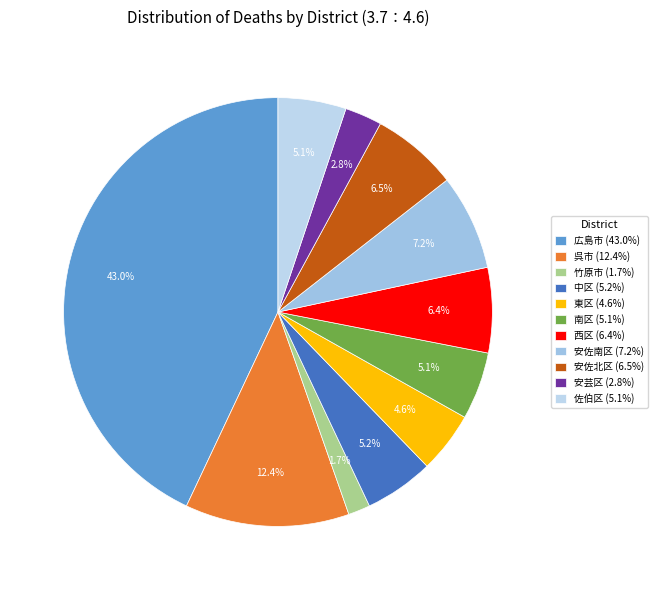

Count the number of slices in the pie.

11